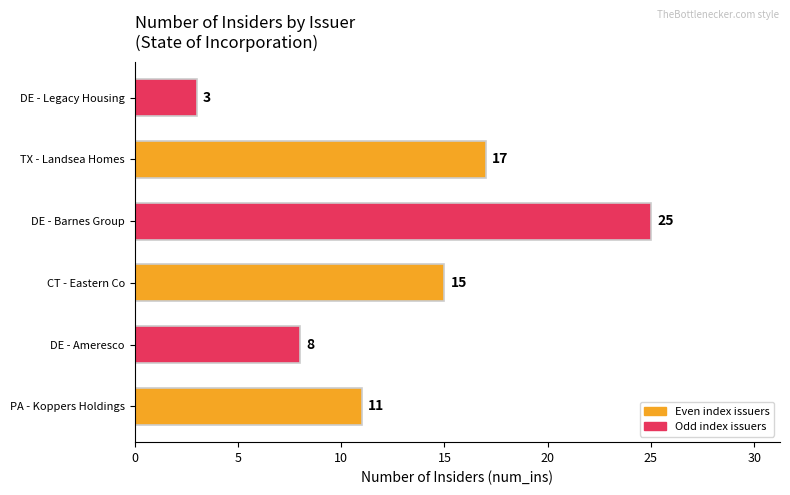

How many data points does each series have?

6